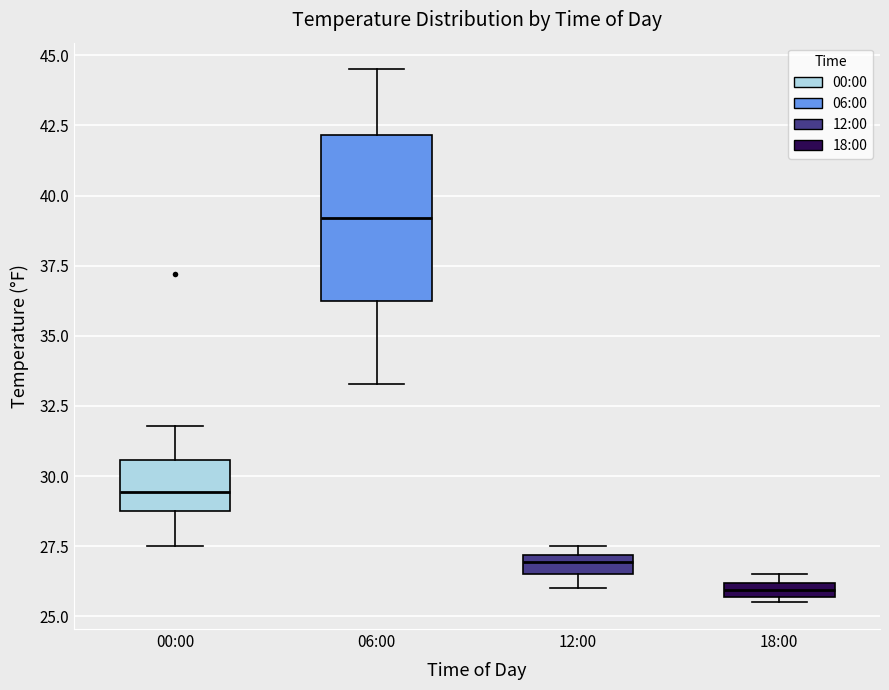

Which box is the tallest, from its lower edge to its upper edge?

06:00